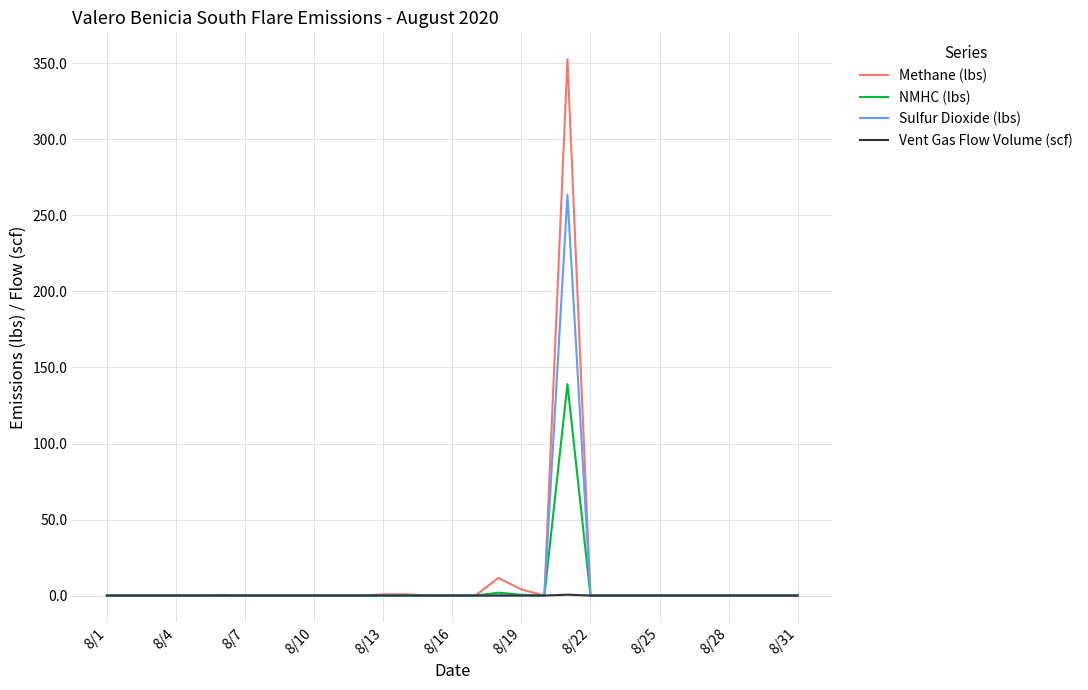

Which series has the largest range (max minus min)?

Methane (lbs)